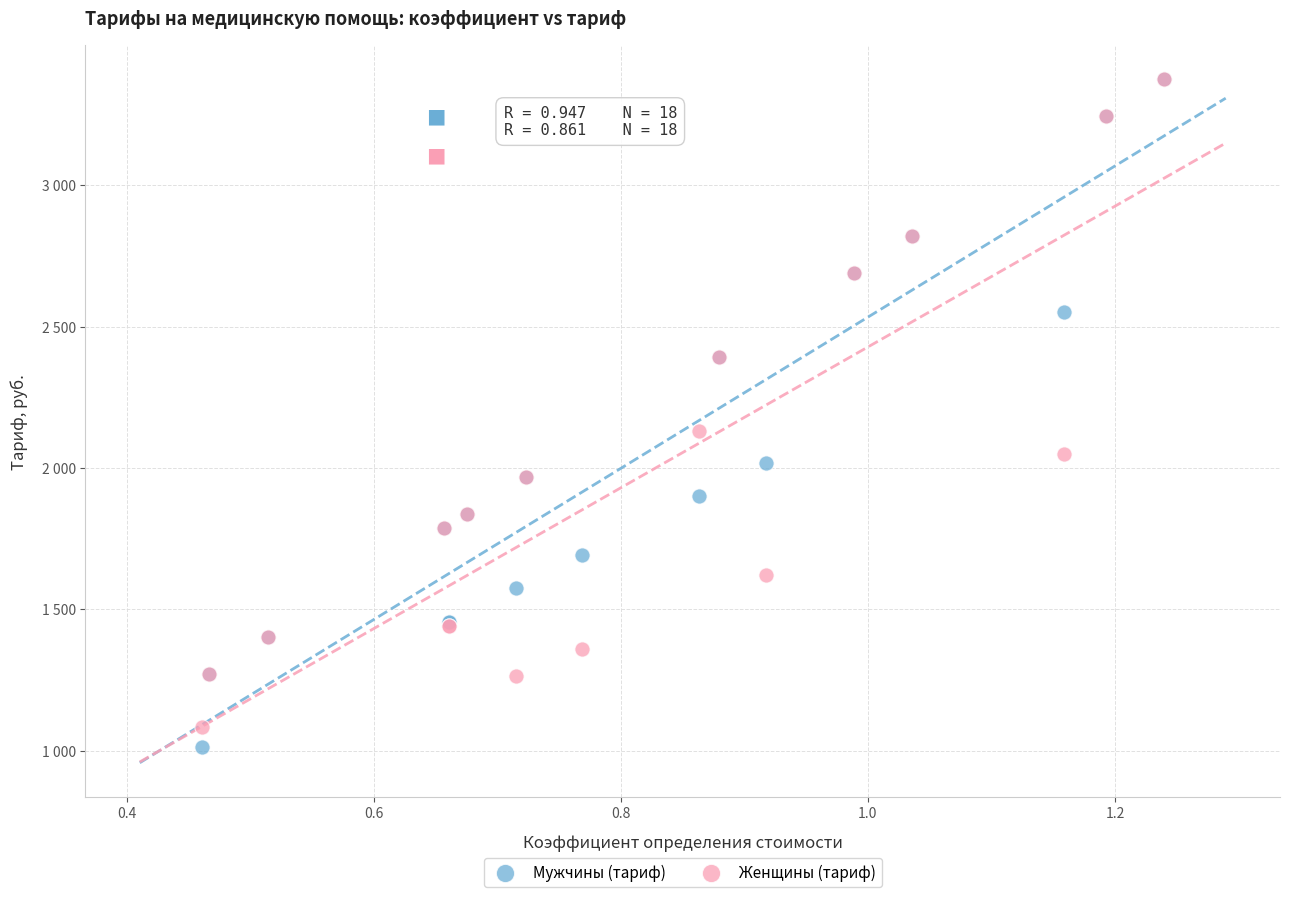

What are all the series names shown in the legend?

Мужчины (тариф), Женщины (тариф)